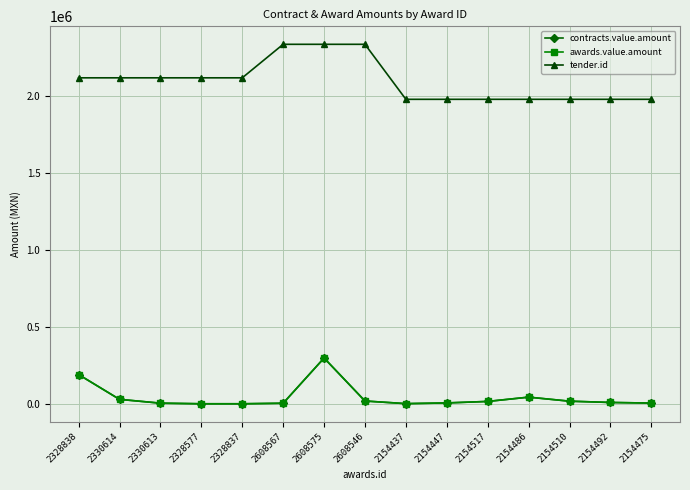

What position from the right is 2154517?

5